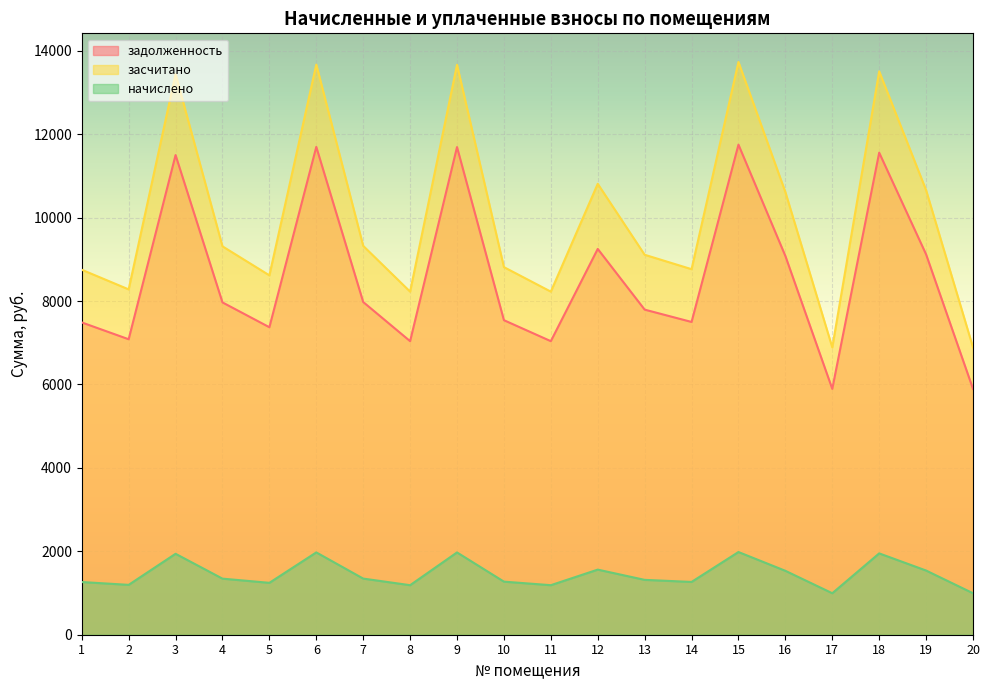

Does the chart display data point markers on the line(s)?

No